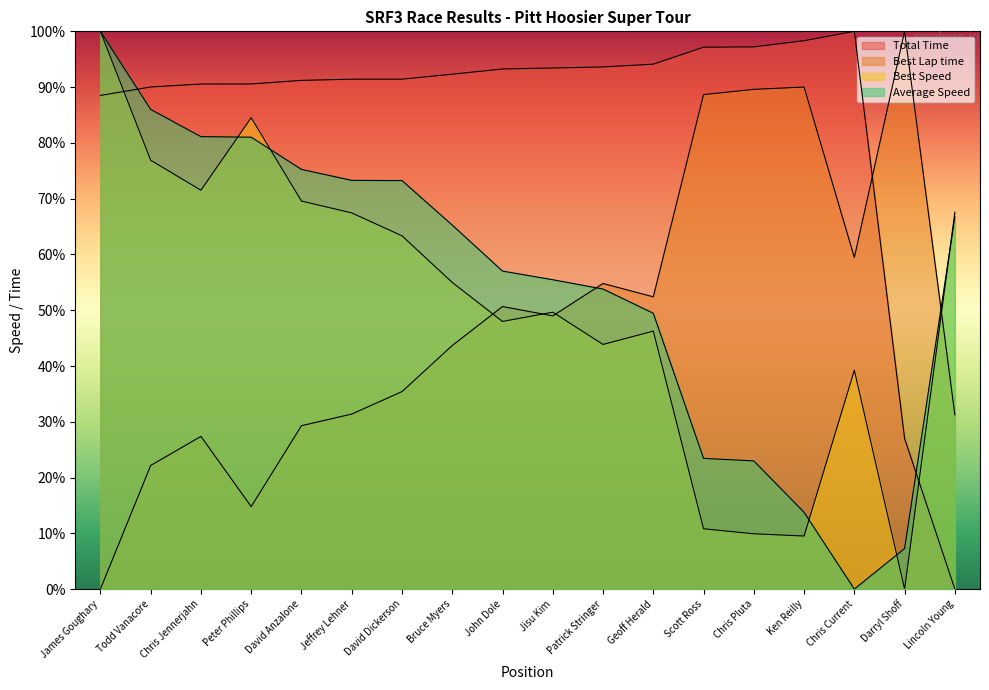

What is the label of the 6th point from the left?

Jeffrey Lehner